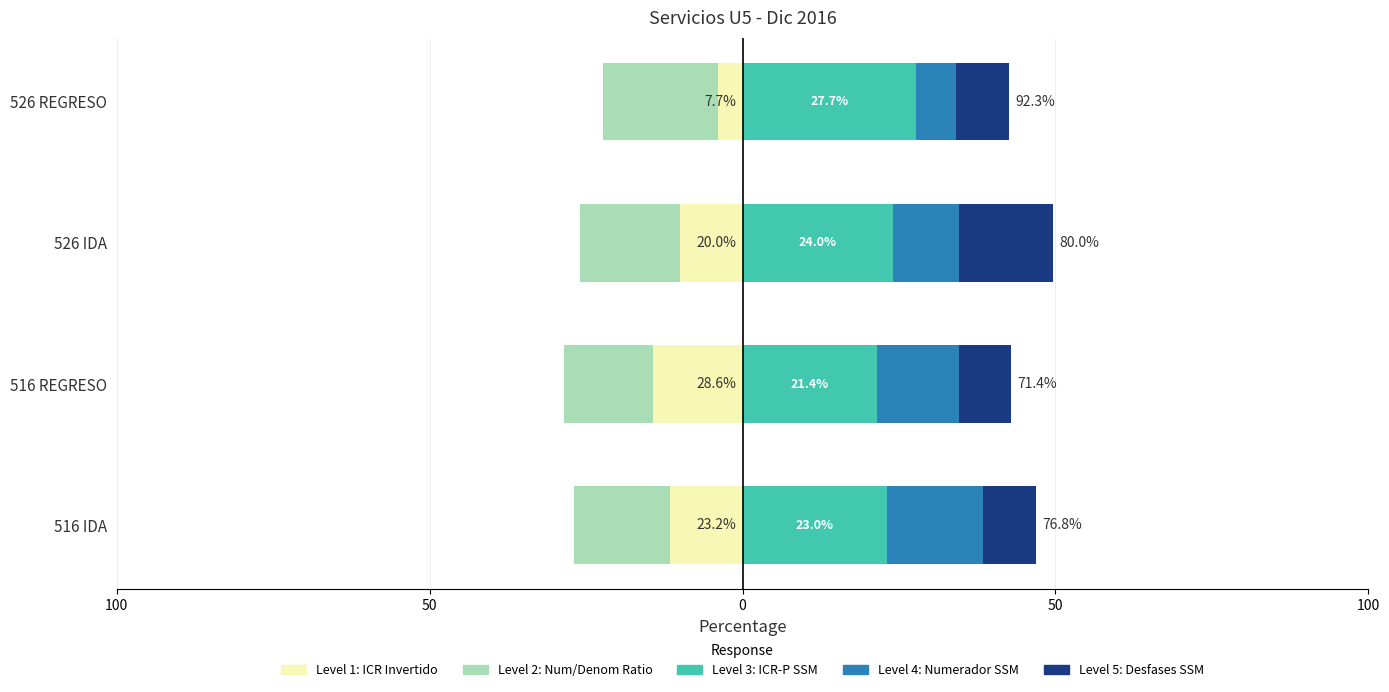

The value of Level 3: ICR-P SSM at 526 IDA is 41.4. True or false?

False